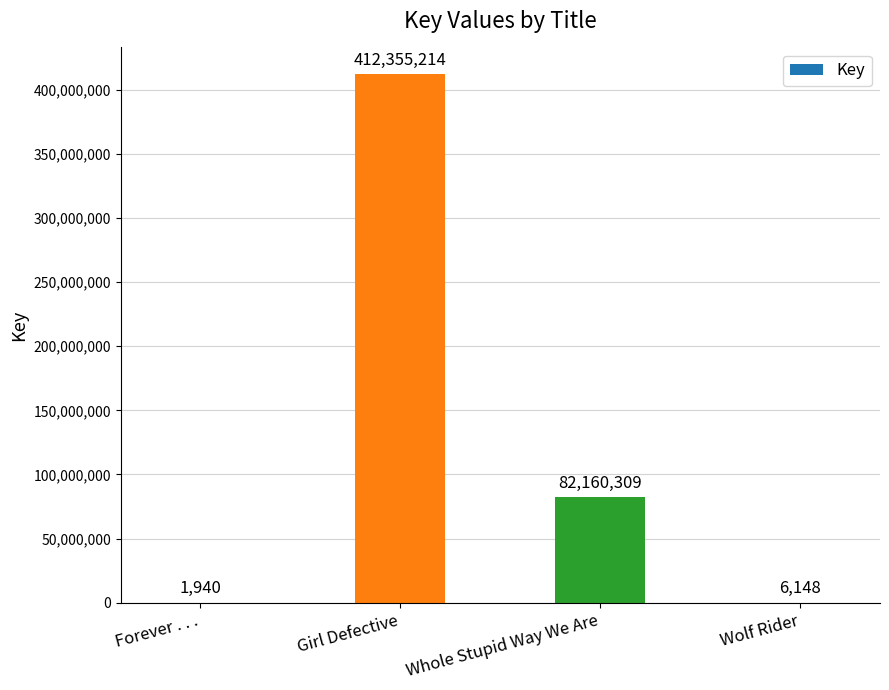

What value does the data have at Whole Stupid Way We Are, to the nearest 10?

82160310